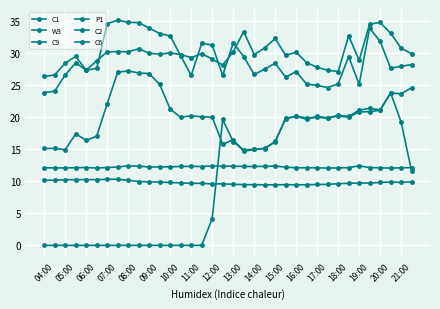

Where is the first local maximum for C6?

06:00